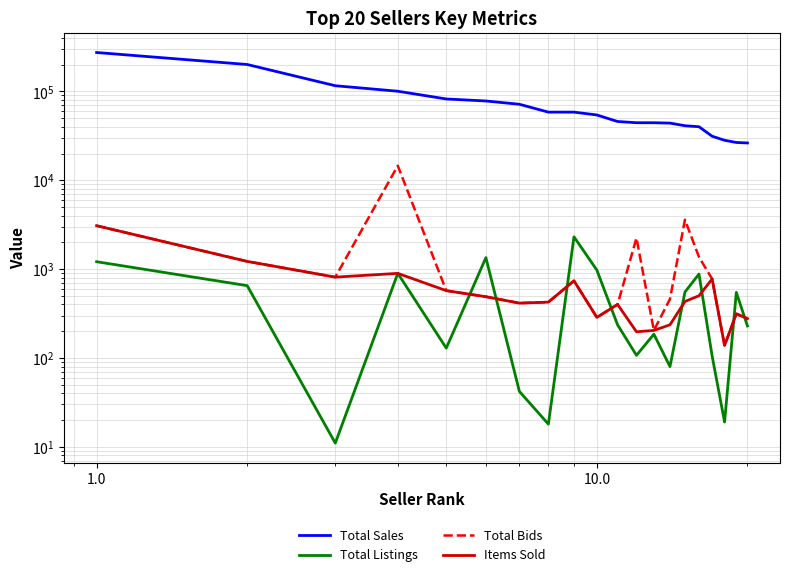

At how many categories does at least one series exceed 108977?

3